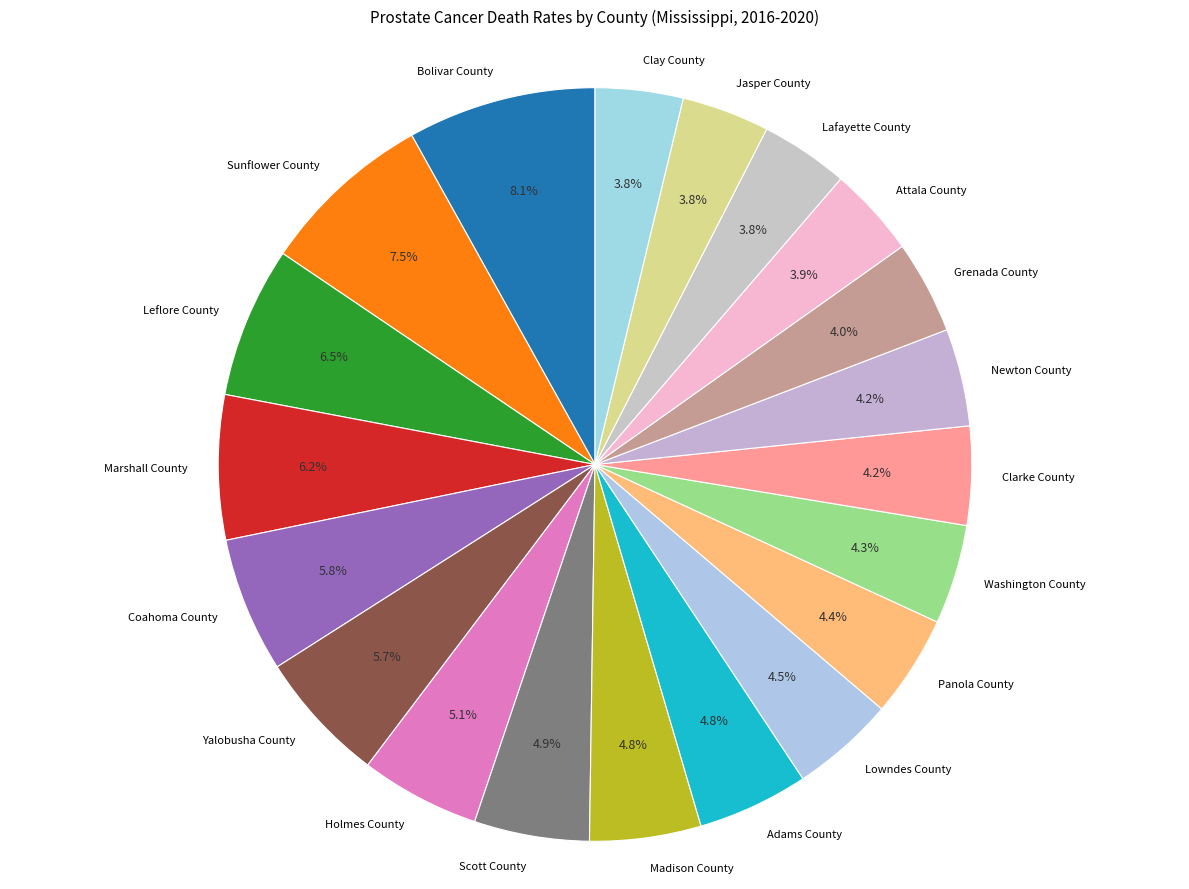

Between Coahoma County and Newton County, which is larger?

Coahoma County